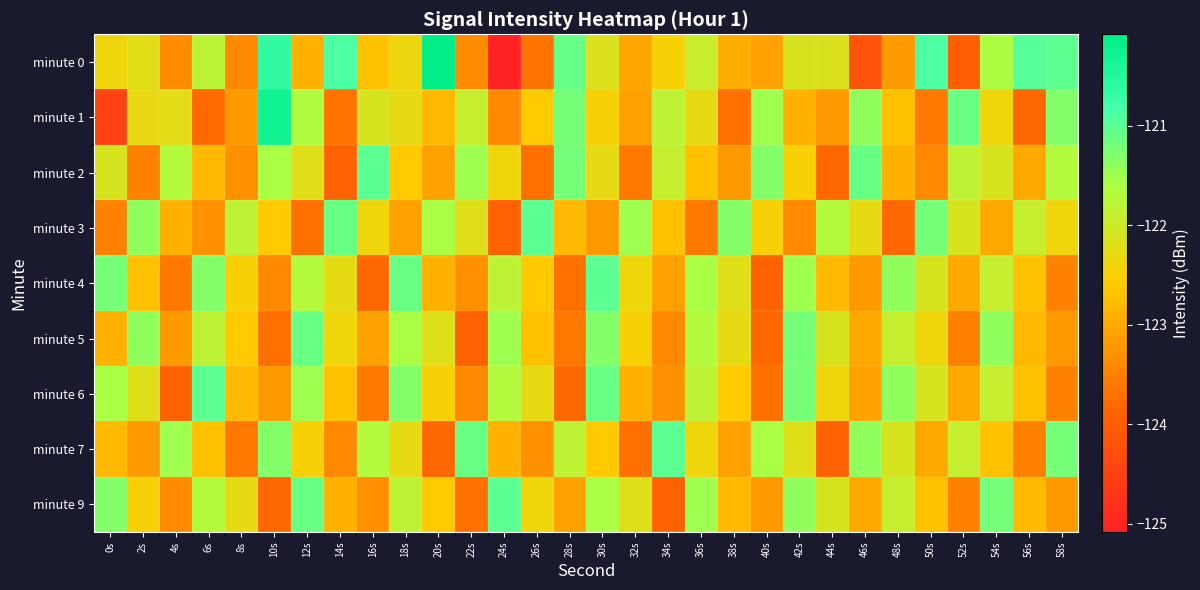

Between 50s and 22s, which is larger?

50s